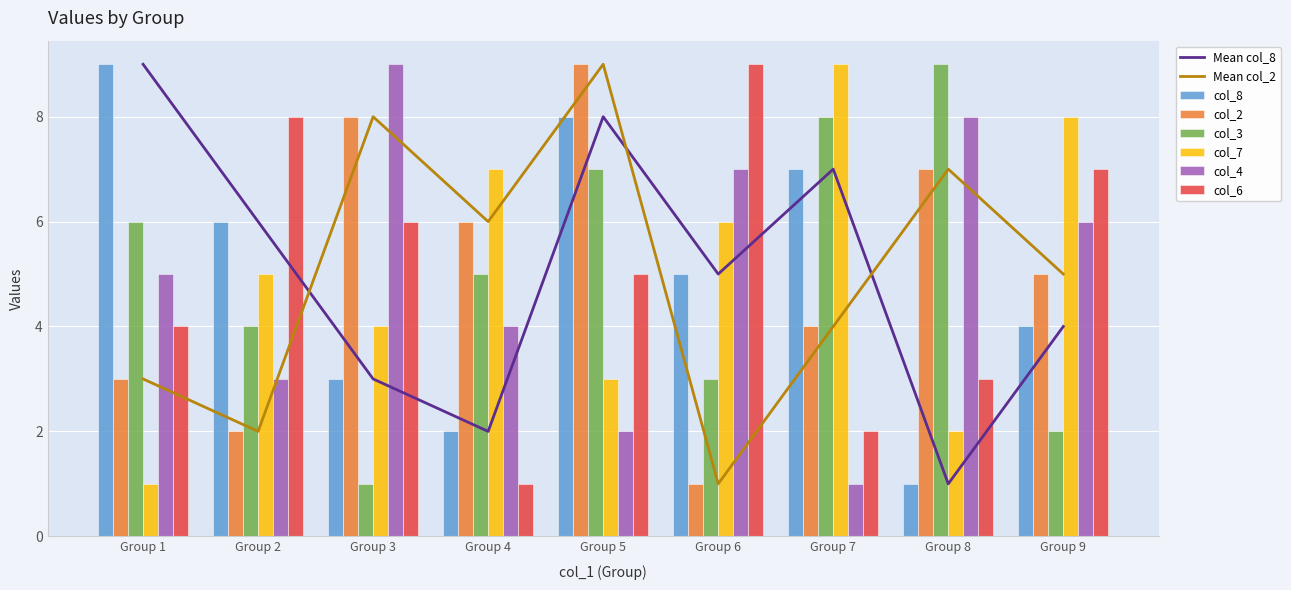

What is the sum of the col_2 values at Group 9 and Group 8?

12